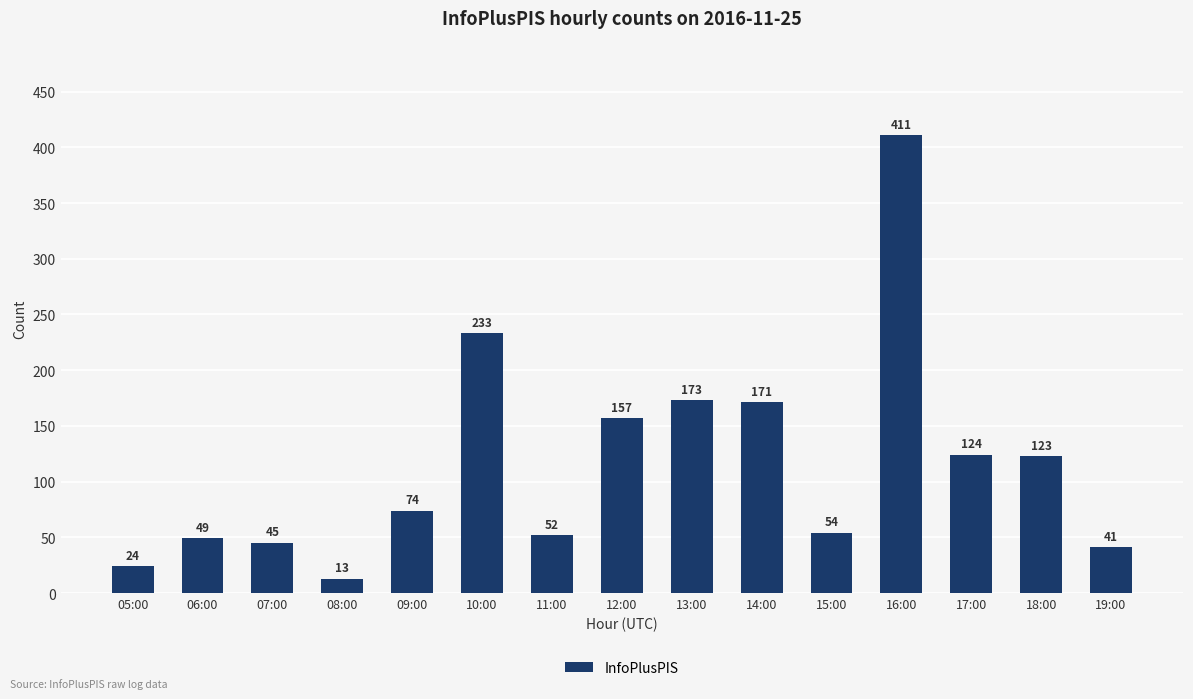

Approximately how many times larger is the value at 10:00 compared to 15:00?

4.3